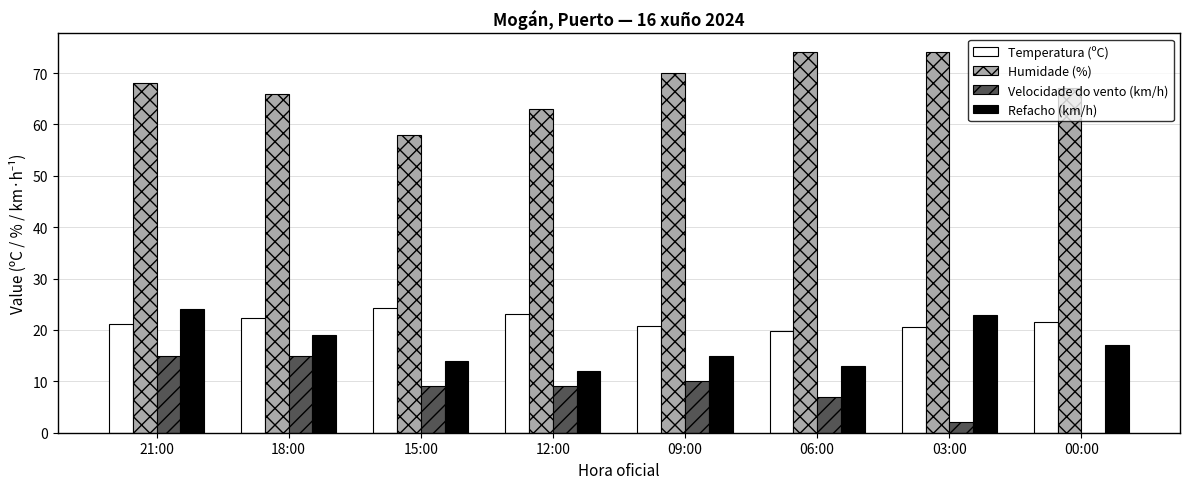

What is the sum of all Velocidade do vento (km/h) values?

67.0